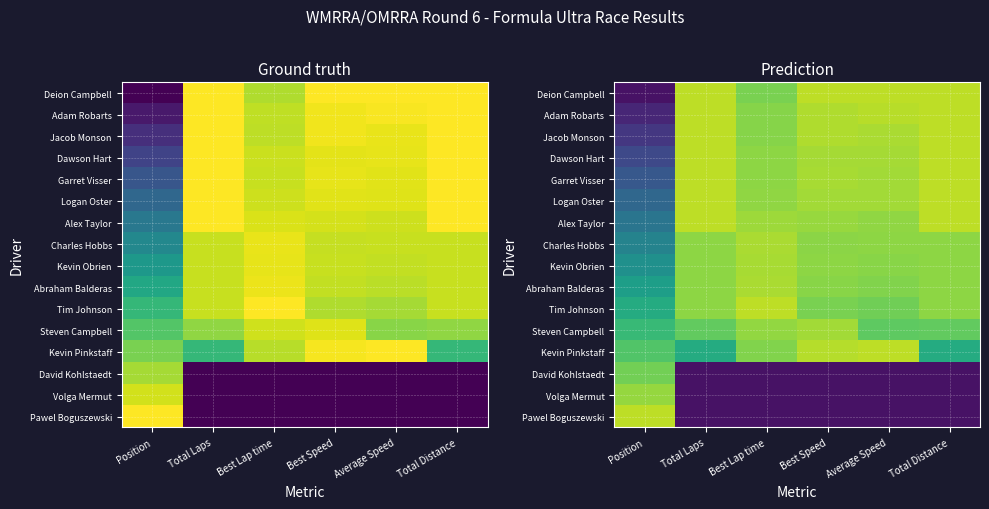

True or false: Garret Visser has a value of 0.9 at Best Speed.

True